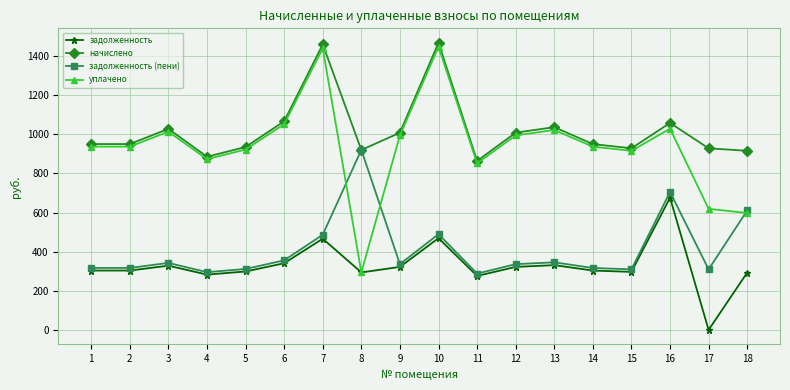

True or false: задолженность and начислено cross at least once.

False